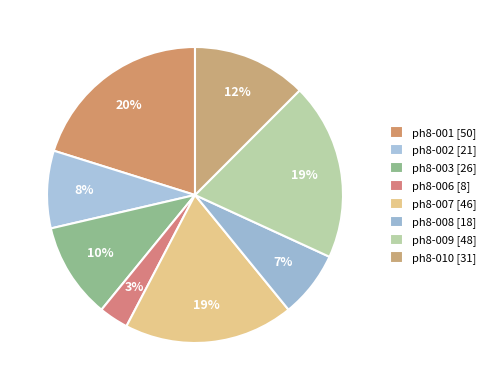

To the nearest percent, what portion does ph8-010 represent?

12%